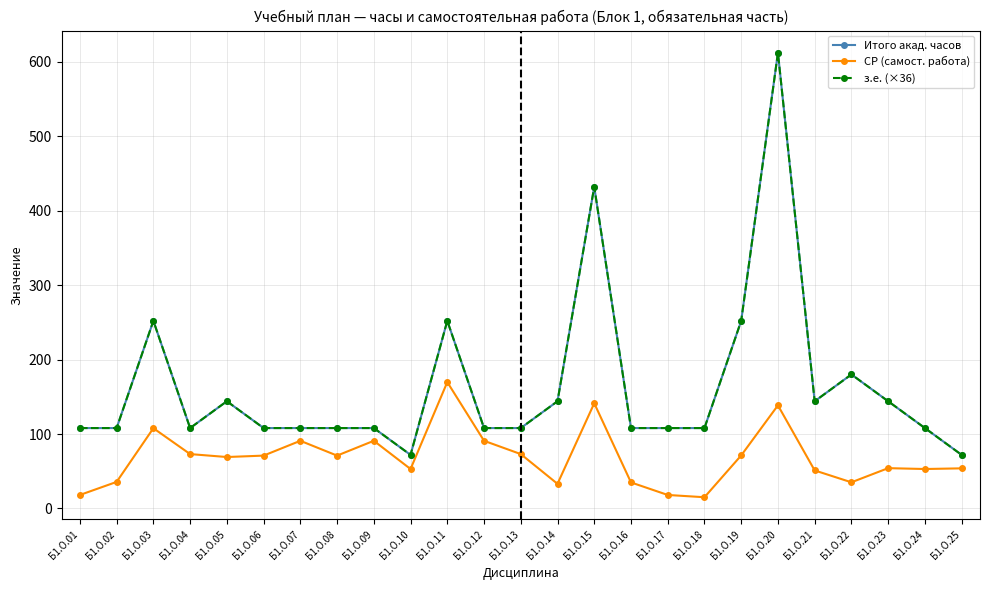

The з.е. (×36) series shows 144.0 at Б1.О.05. True or false?

True